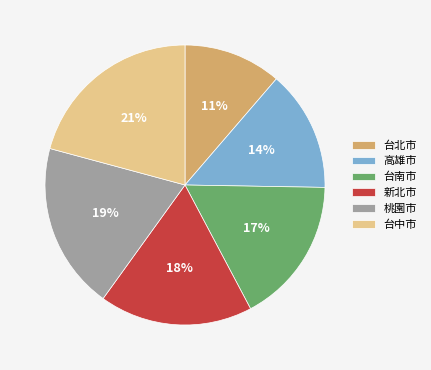

Is there a majority slice in this chart?

No